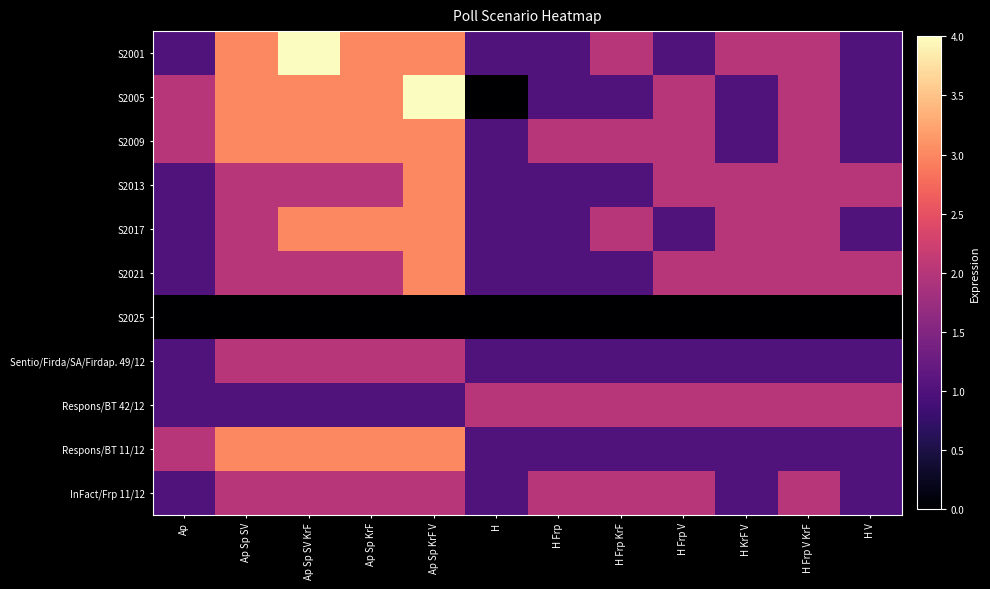

Which series has the largest total across all categories?

S2009